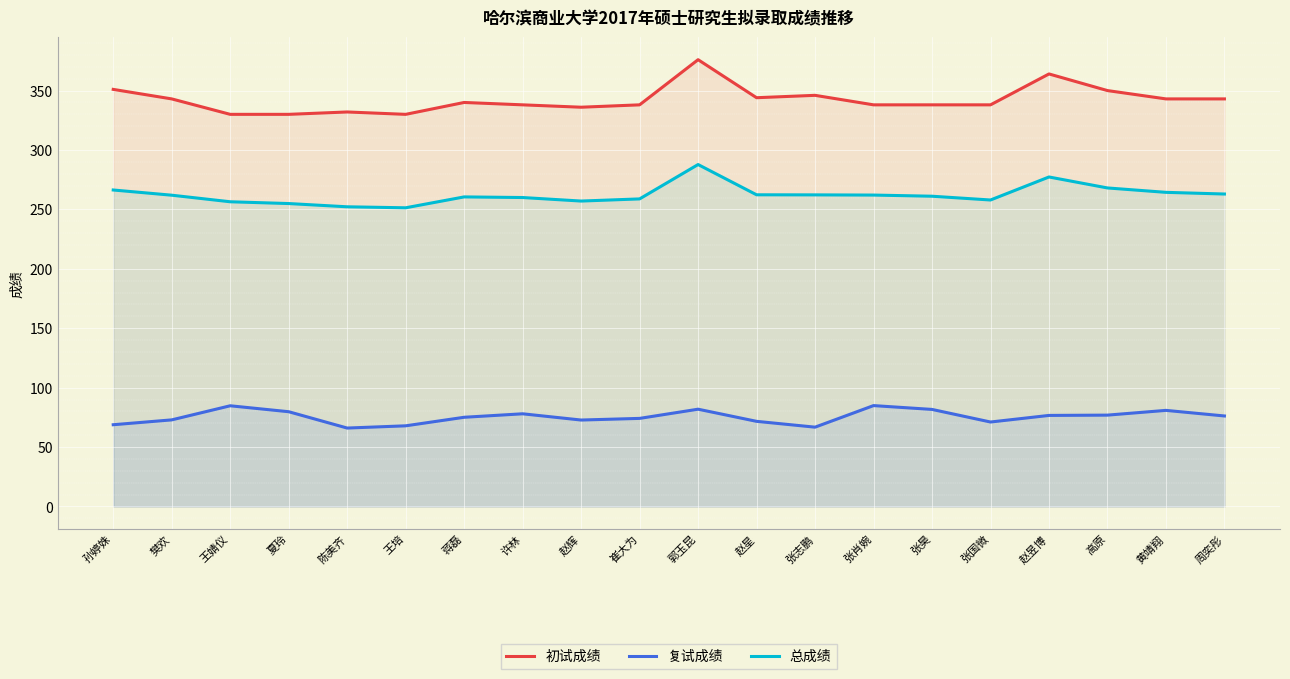

Reading left to right, what are all the values shown in this chart?

初试成绩: 351.0	343.0	330.0	330.0	332.0	330.0	340.0	338.0	336.0	338.0	376.0	344.0	346.0	338.0	338.0	338.0	364.0	350.0	343.0	343.0
复试成绩: 68.8	72.9	84.8	79.8	66.0	67.9	75.1	78.0	72.8	74.1	81.9	71.7	66.8	84.9	81.7	71.1	76.6	76.9	80.9	76.2
总成绩: 266.3	262.0	256.4	254.9	252.2	251.4	260.5	260.0	257.0	258.8	287.8	262.3	262.2	262.1	261.1	257.9	277.3	268.1	264.4	262.9